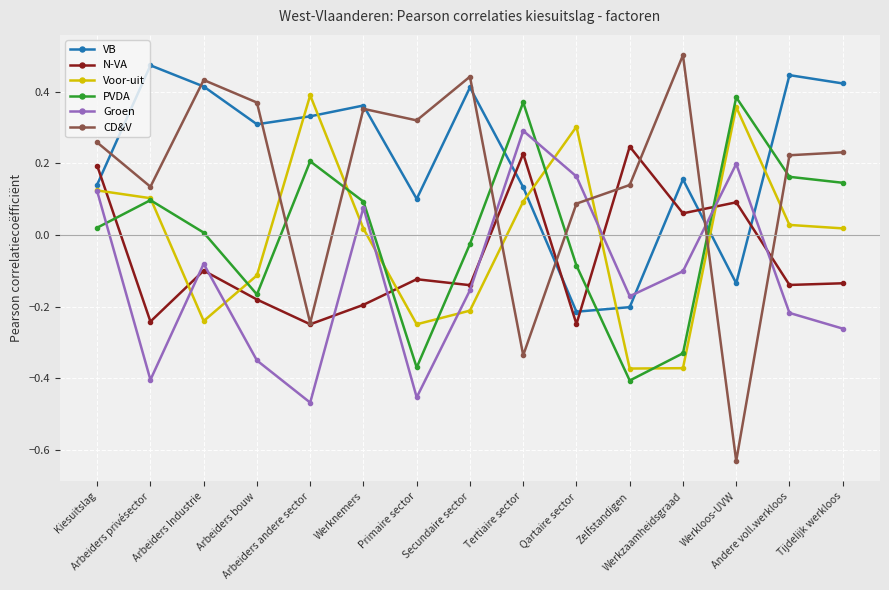

Where is the first local minimum for N-VA?

Arbeiders privésector